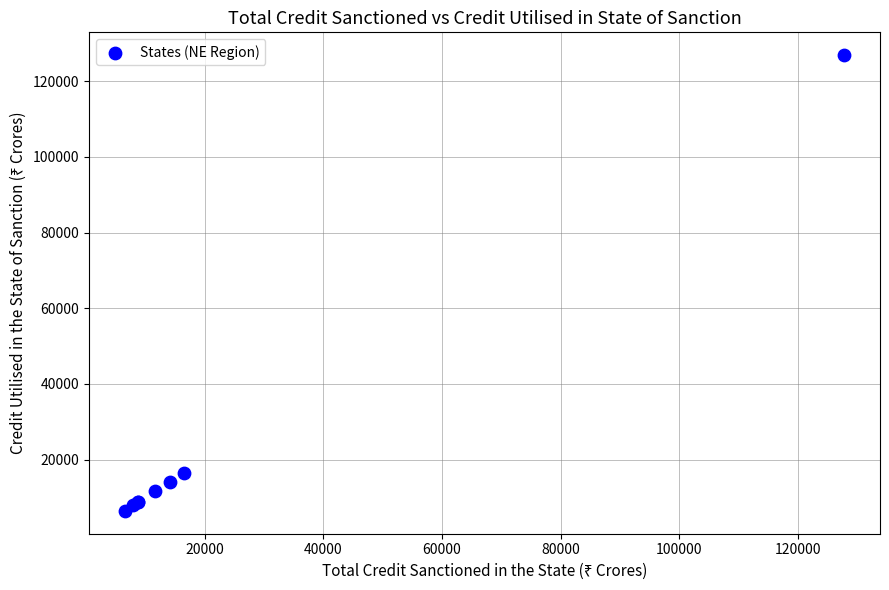

What Y value in the scatter plot is closest to 66673?

16442.0